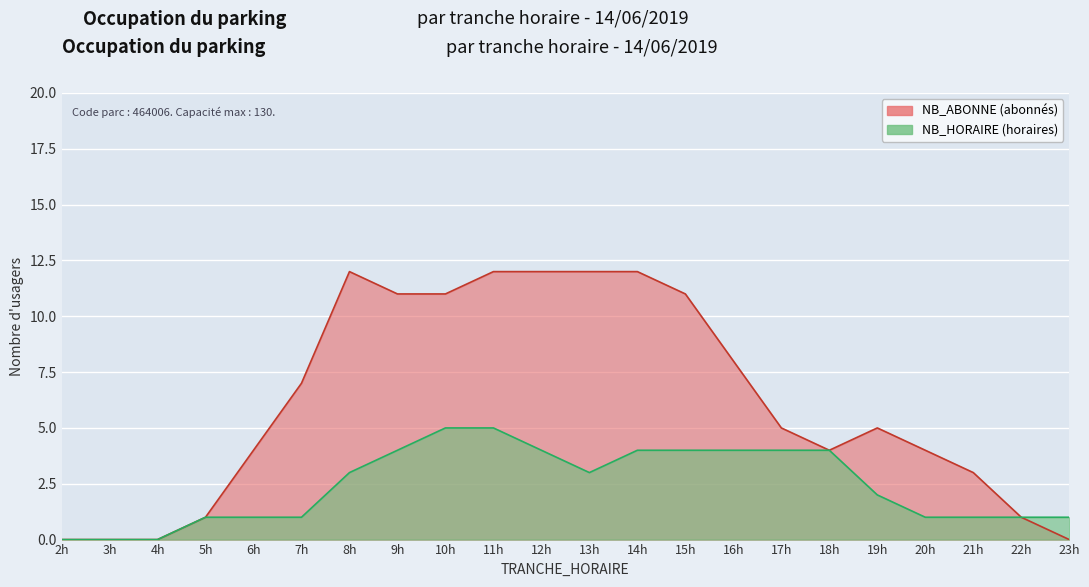

What is the average value of the NB_HORAIRE series?

2